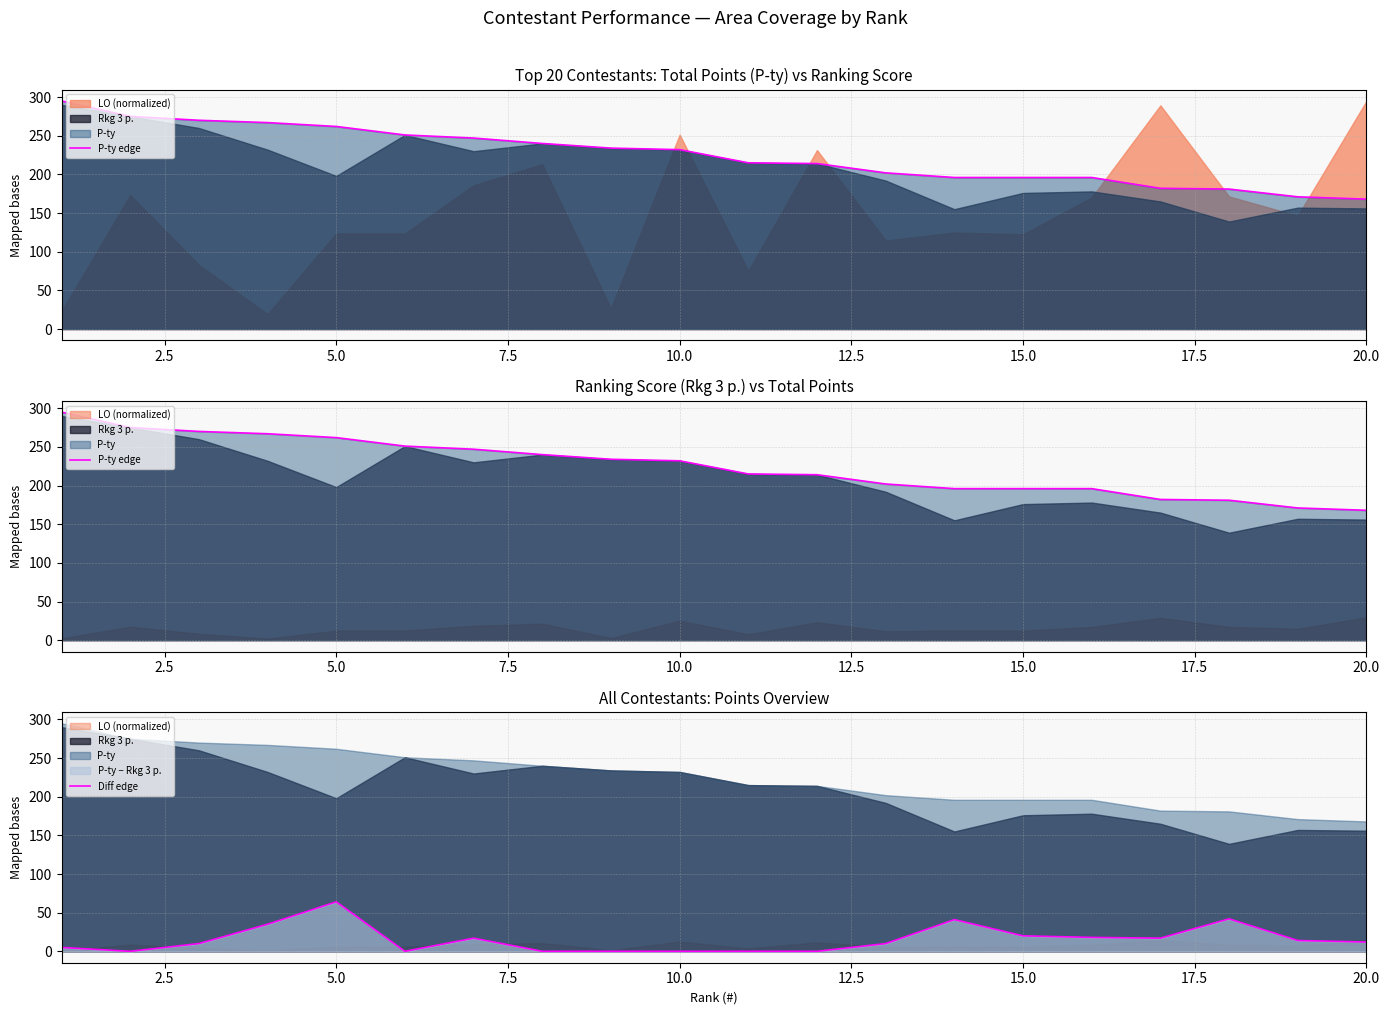

How many lines are shown in the chart?

2